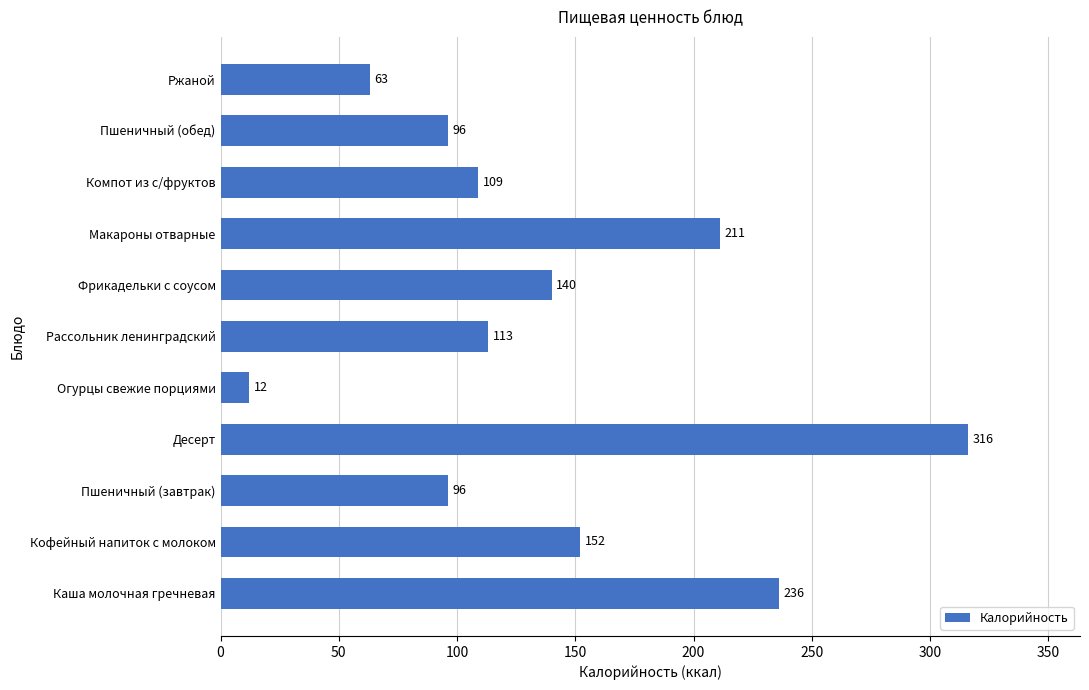

Reading top to bottom, list all the values displayed in this chart.

Ржаной=63	Пшеничный (обед)=96	Компот из с/фруктов=109	Макароны отварные=211	Фрикадельки с соусом=140	Рассольник ленинградский=113	Огурцы свежие порциями=12	Десерт=316	Пшеничный (завтрак)=96	Кофейный напиток с молоком=152	Каша молочная гречневая=236